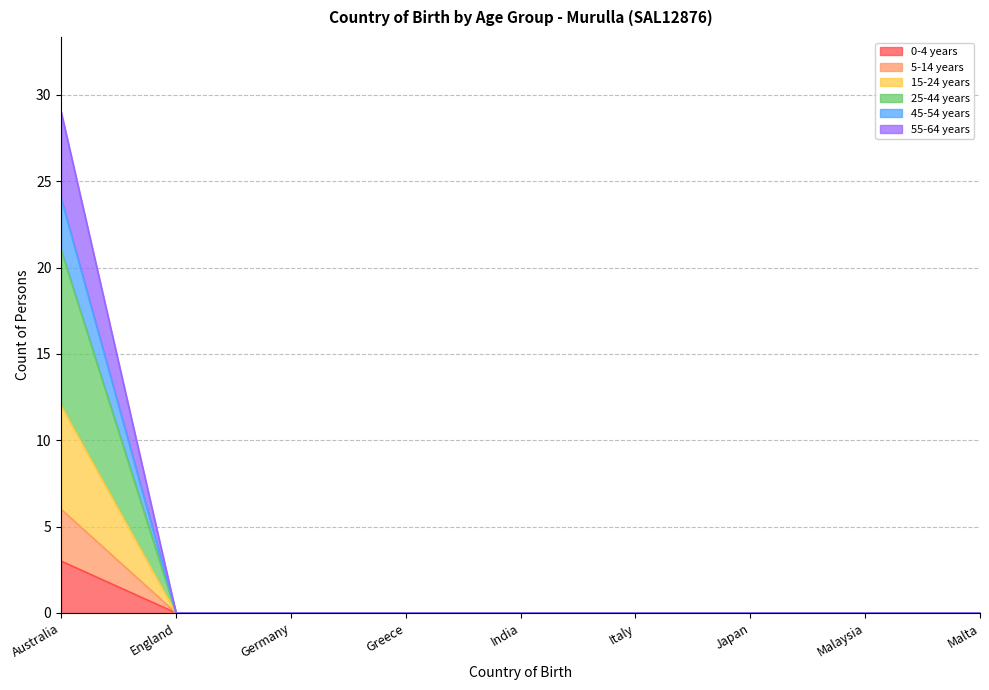

The 45-54 years series shows 10 at England. True or false?

False